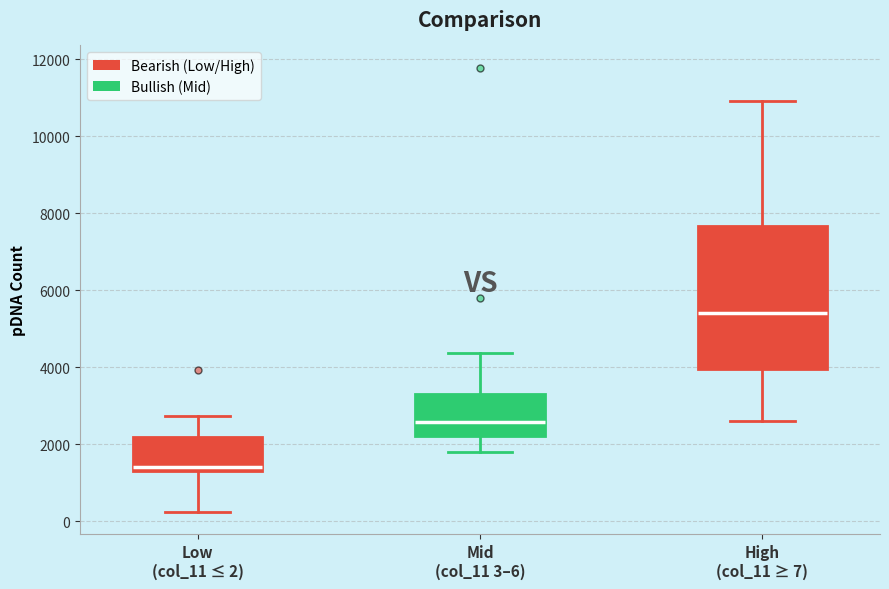

Reading left to right, transcribe this box plot: for each box, give where its median line is, the range the box spans, and where its two whiskers end, as read against the y-axis. The values are not printed on the chart, so give them approximately, as read against the axis.

Low (col_11 ≤ 2): median 1400 (just above the box's lower edge), box 1400 to 2200, whiskers 200 to 2800
Mid (col_11 3–6): median 2600, box 2200 to 3400, whiskers 1800 to 4400
High (col_11 ≥ 7): median 5400, box 4000 to 7600, whiskers 2600 to 11000